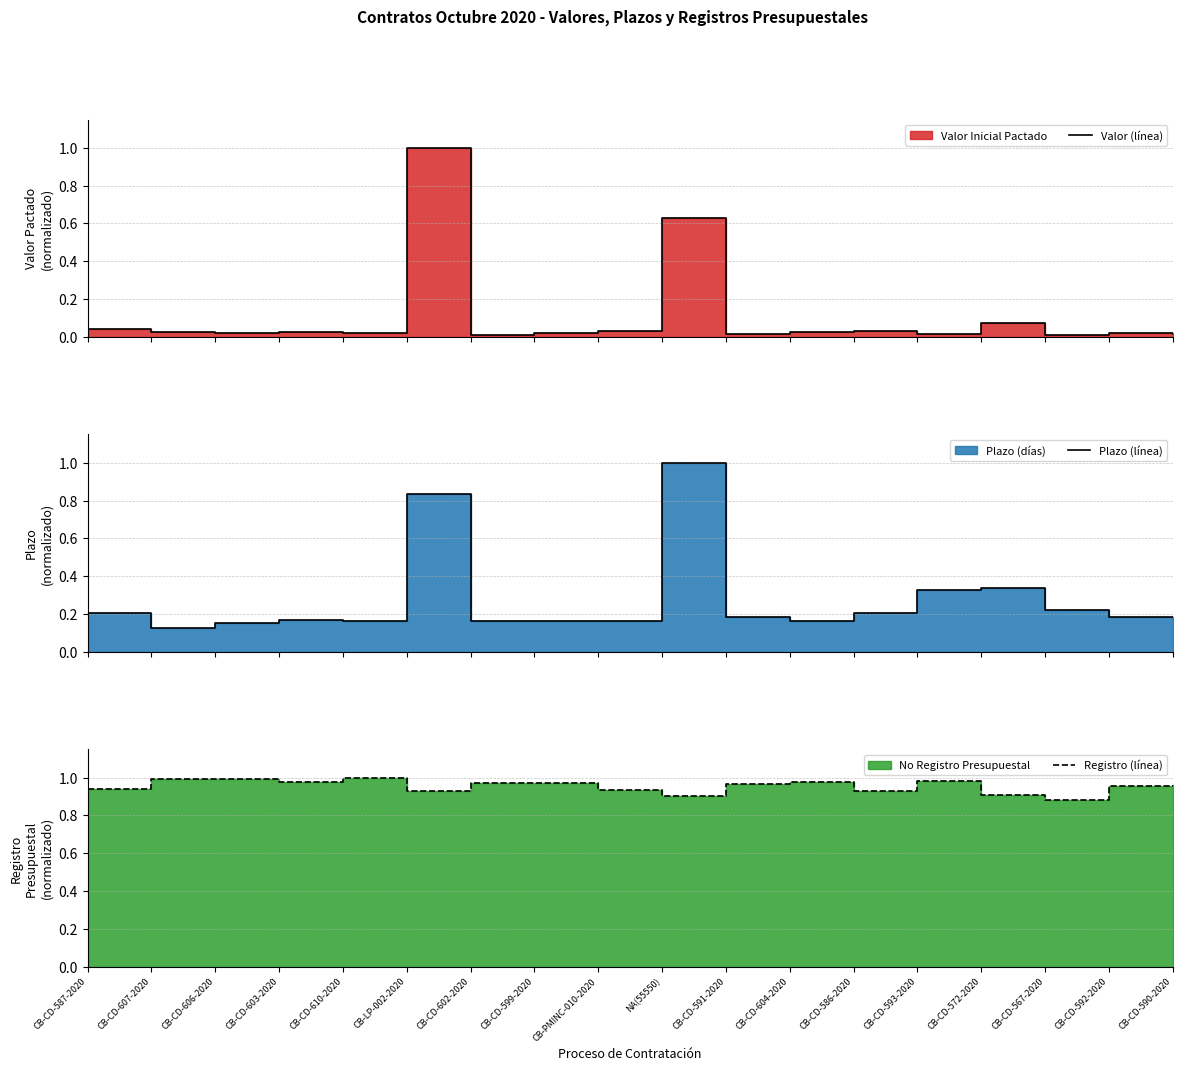

Reading left to right, list all the values displayed in this chart.

Valor (línea): 0.0	0.0	0.0	0.0	0.0	1.0	0.0	0.0	0.0	0.6	0.0	0.0	0.0	0.0	0.1	0.0	0.0	0.0
Plazo (línea): 0.2	0.1	0.2	0.2	0.2	0.8	0.2	0.2	0.2	1.0	0.2	0.2	0.2	0.3	0.3	0.2	0.2	0.2
Registro (línea): 0.9	1.0	1.0	1.0	1.0	0.9	1.0	1.0	0.9	0.9	1.0	1.0	0.9	1.0	0.9	0.9	1.0	1.0